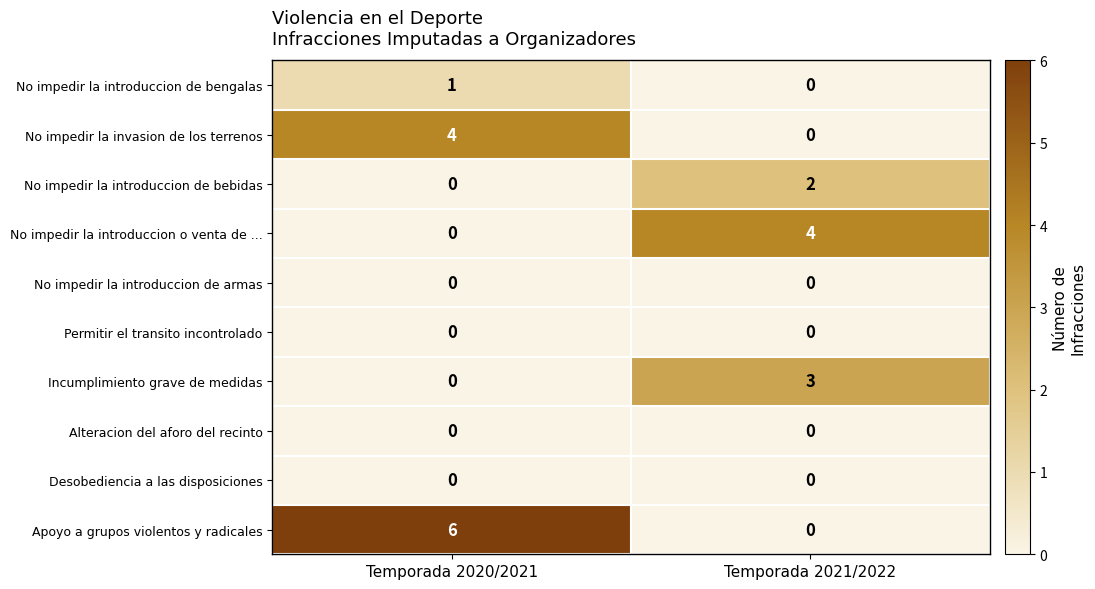

What is the difference between the No impedir la introduccion o venta de ... values at Temporada 2020/2021 and Temporada 2021/2022?

4